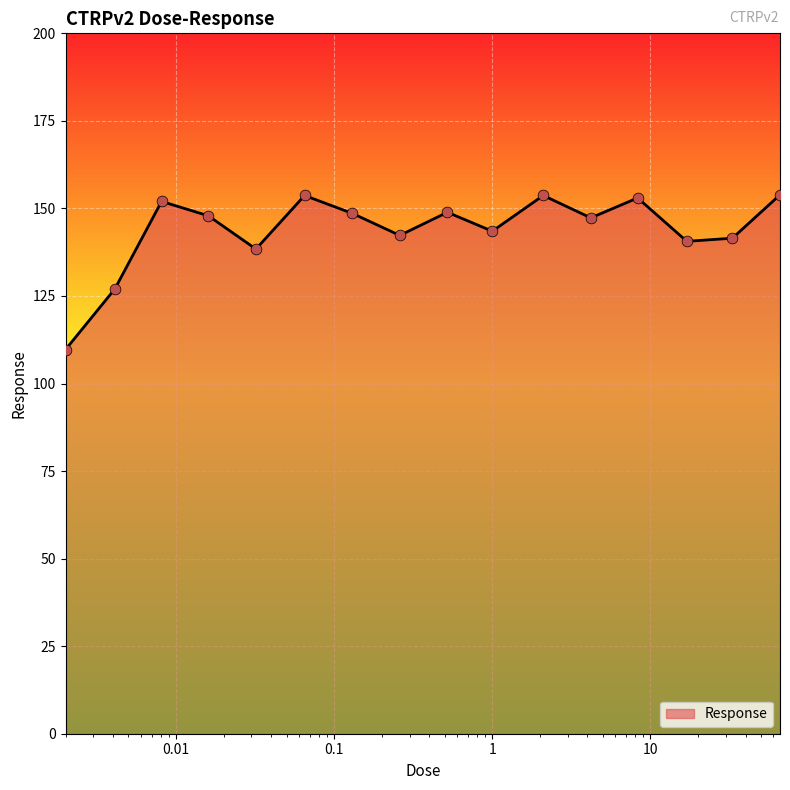

What is the greatest value displayed?

153.9